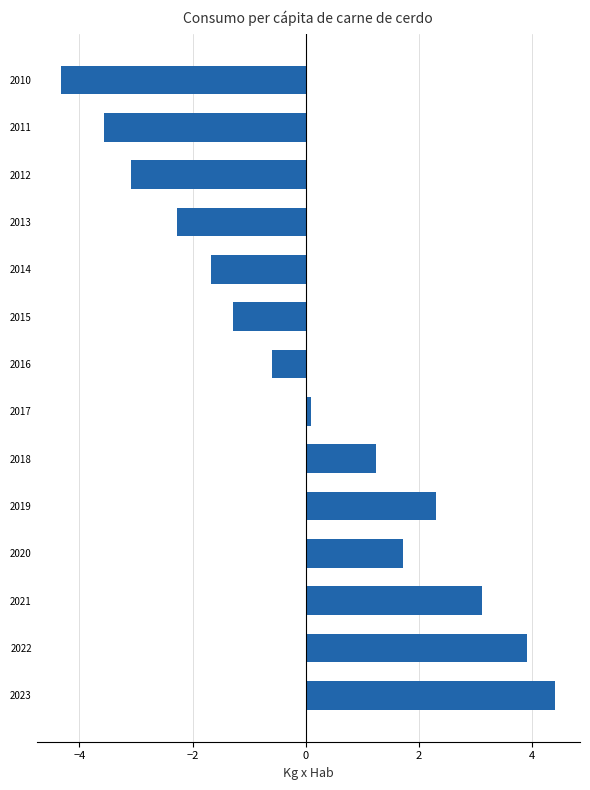

Between 2010 and 2014, which is larger?

2014